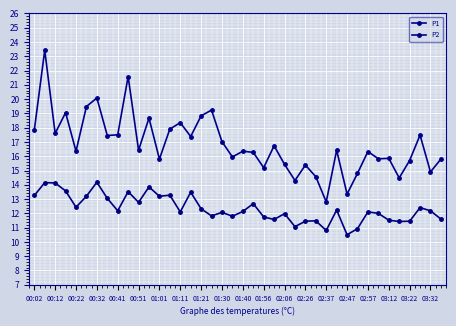

Count the number of data series in this chart.

2